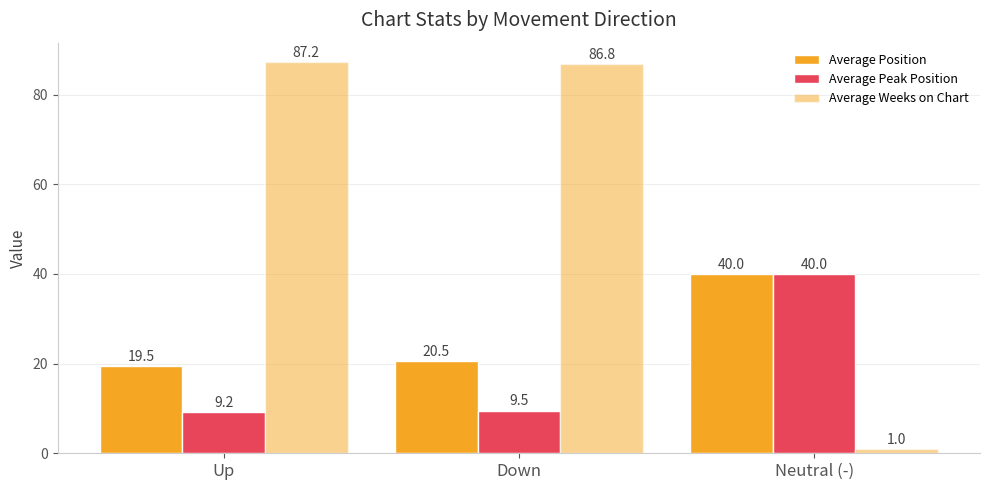

How many distinct data groups are displayed?

3